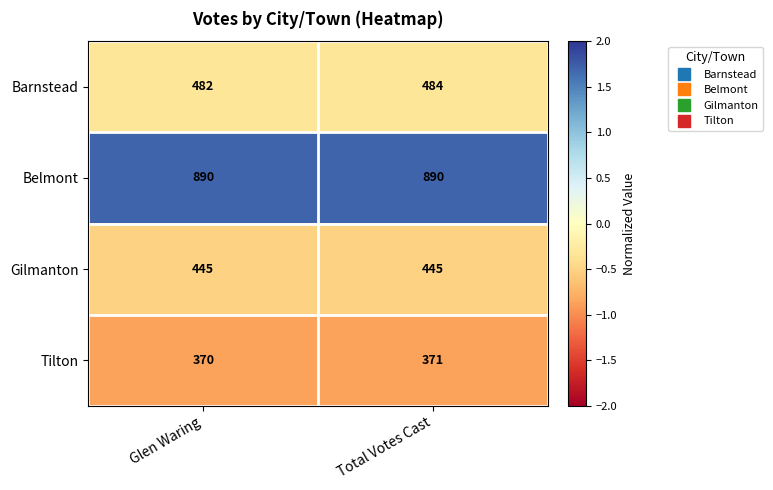

At Glen Waring, list the series in order from largest to smallest.

Belmont, Barnstead, Gilmanton, Tilton